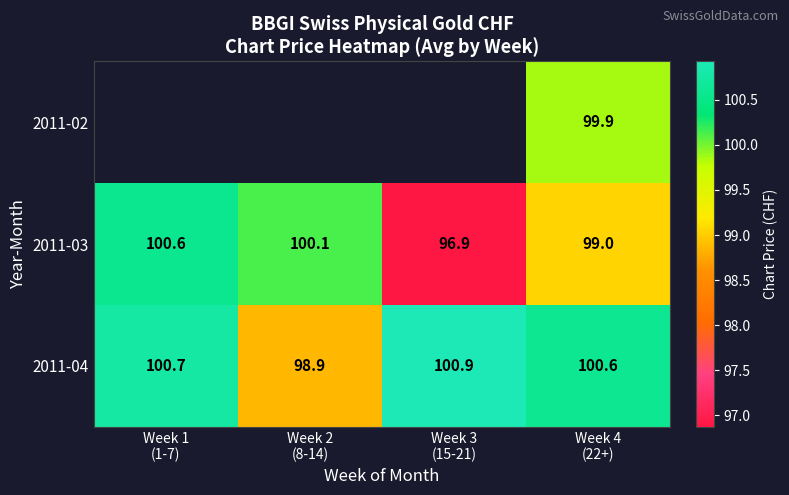

List the series in order of their peak value, lowest first.

2011-02, 2011-03, 2011-04